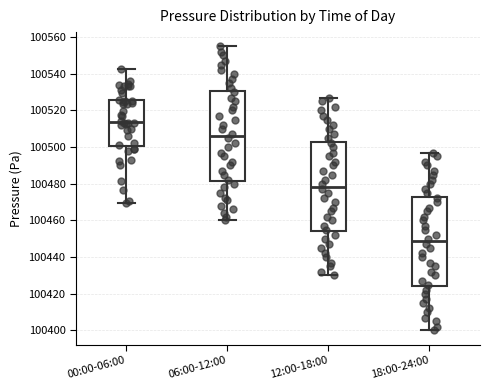

Reading left to right, transcribe this box plot: for each box, give where its median line is, the range the box spans, and where its two whiskers end, as read against the y-axis. The values are not printed on the chart, so give them approximately, as read against the axis.

00:00-06:00: median 100514, box 100500 to 100526, whiskers 100470 to 100542
06:00-12:00: median 100506, box 100482 to 100530, whiskers 100460 to 100556
12:00-18:00: median 100478, box 100454 to 100502, whiskers 100430 to 100528
18:00-24:00: median 100448, box 100424 to 100472, whiskers 100400 to 100498